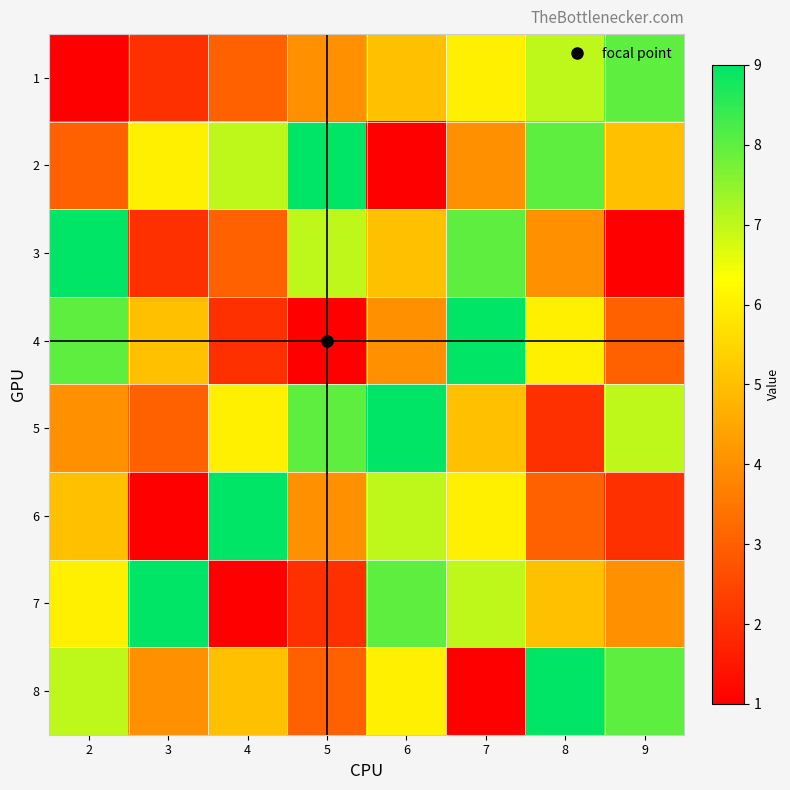

Which has a higher value, 3 or 6?

6